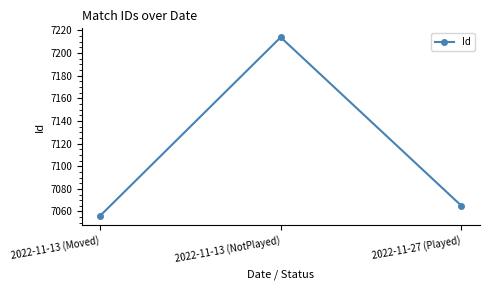

How many values are below 7065?

1